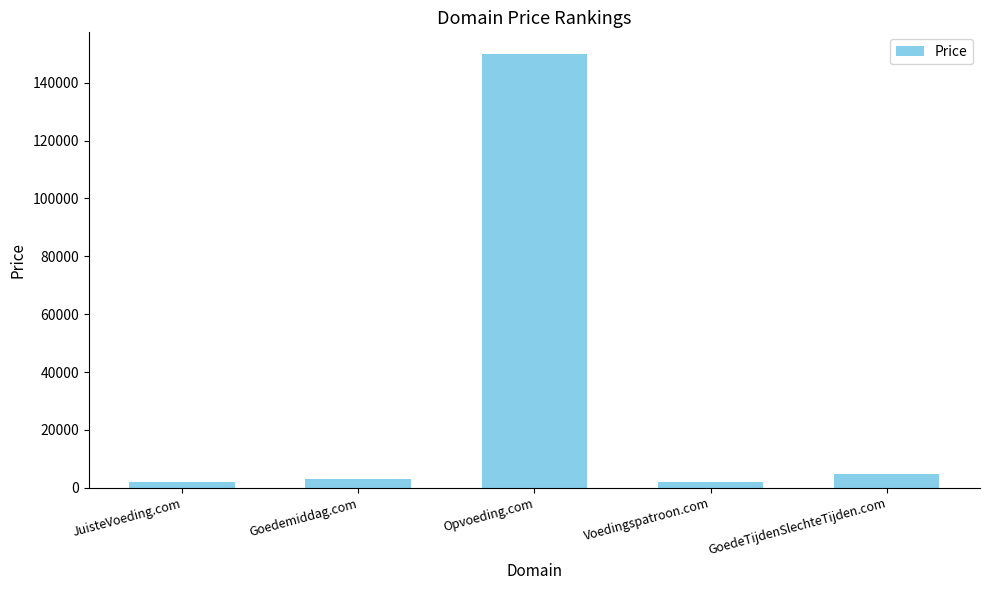

What is the greatest value displayed?

149888